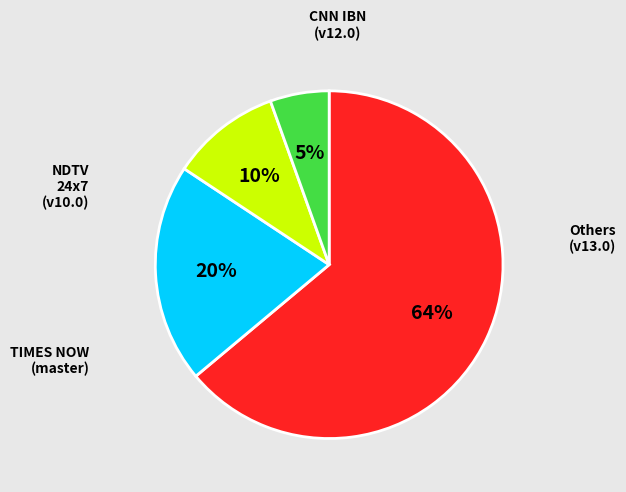

Is there any slice that represents more than half of the pie?

Yes